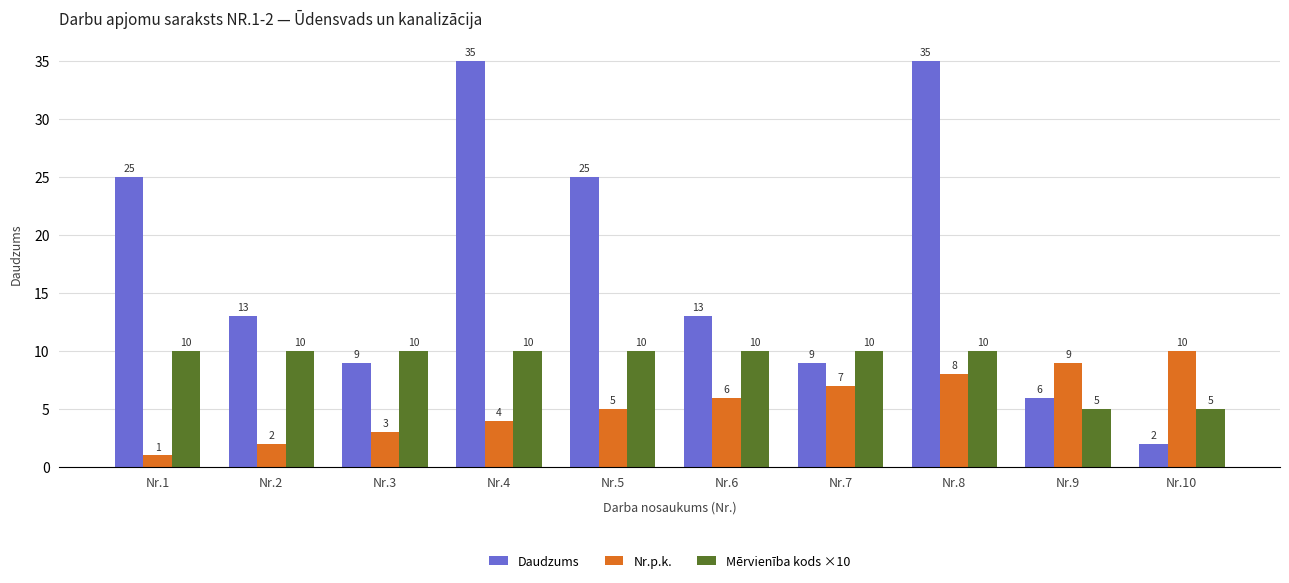

What is the sum of all Mērvienība kods ×10 values?

90